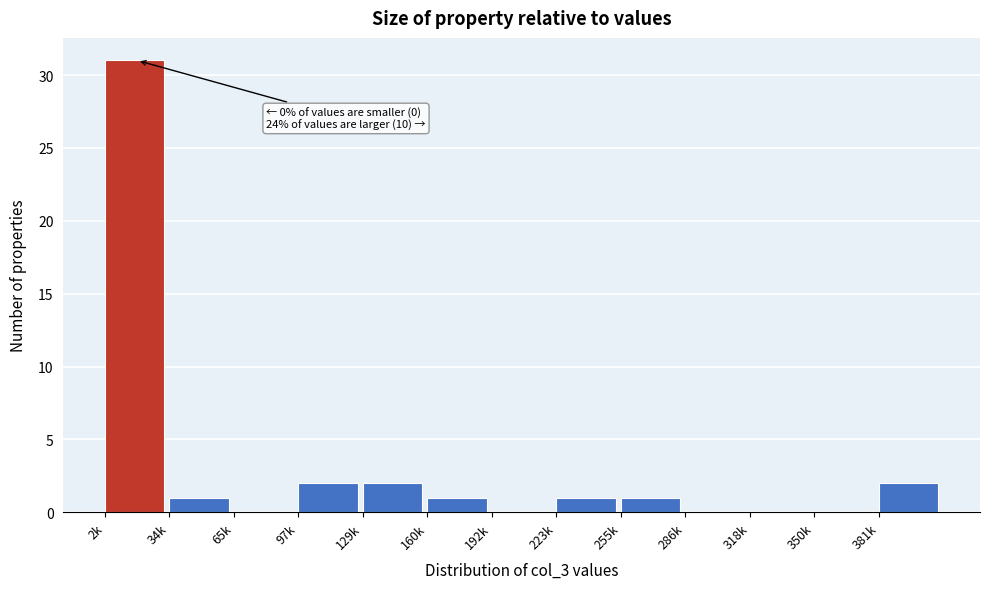

Reading left to right, transcribe all the data shown in this chart.

2k=31	34k=1	65k=0	97k=2	129k=2	160k=1	192k=0	223k=1	255k=1	286k=0	318k=0	350k=0	381k=2